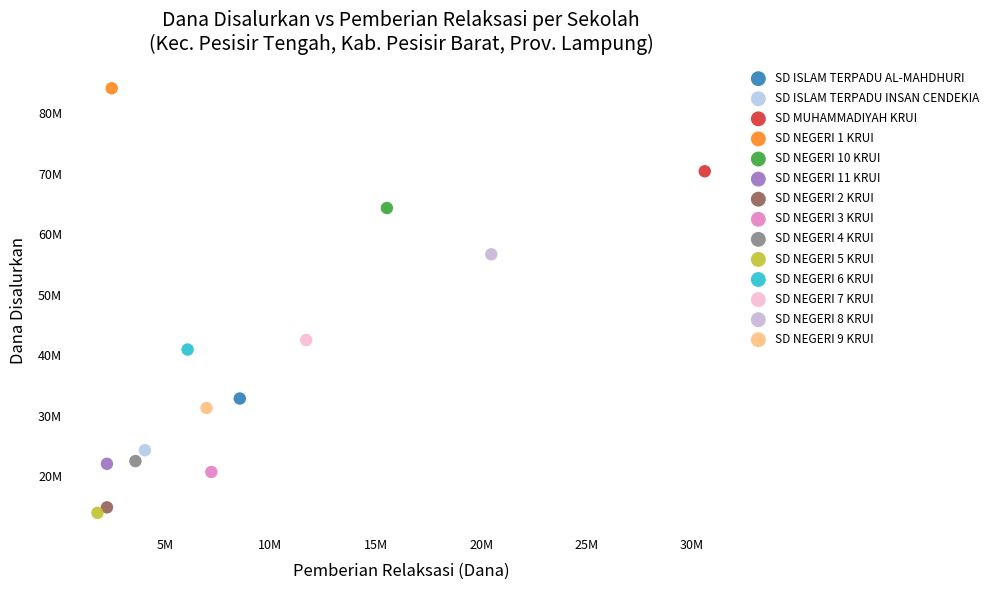

Which series reaches the maximum Y coordinate?

SD NEGERI 1 KRUI